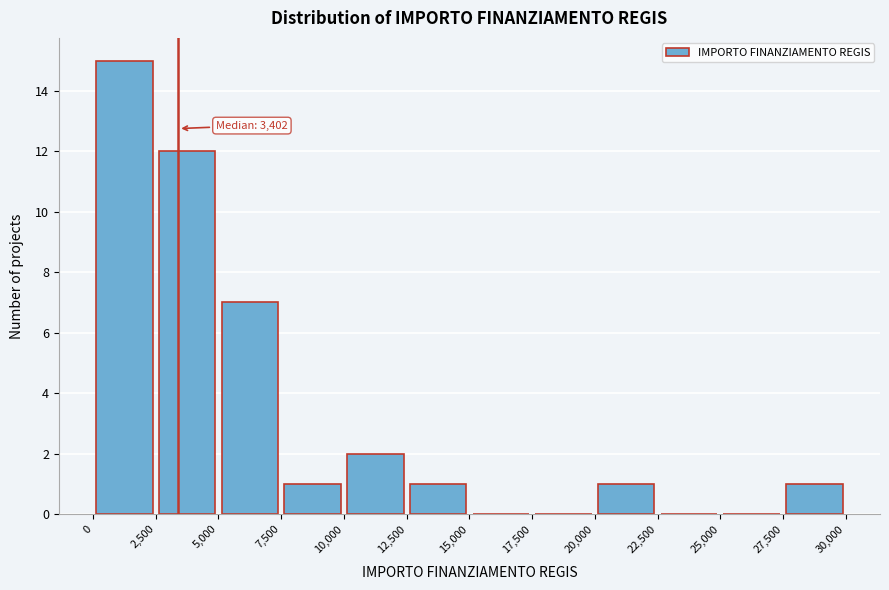

Which range on the x-axis has the tallest bar?

0 to 2,500